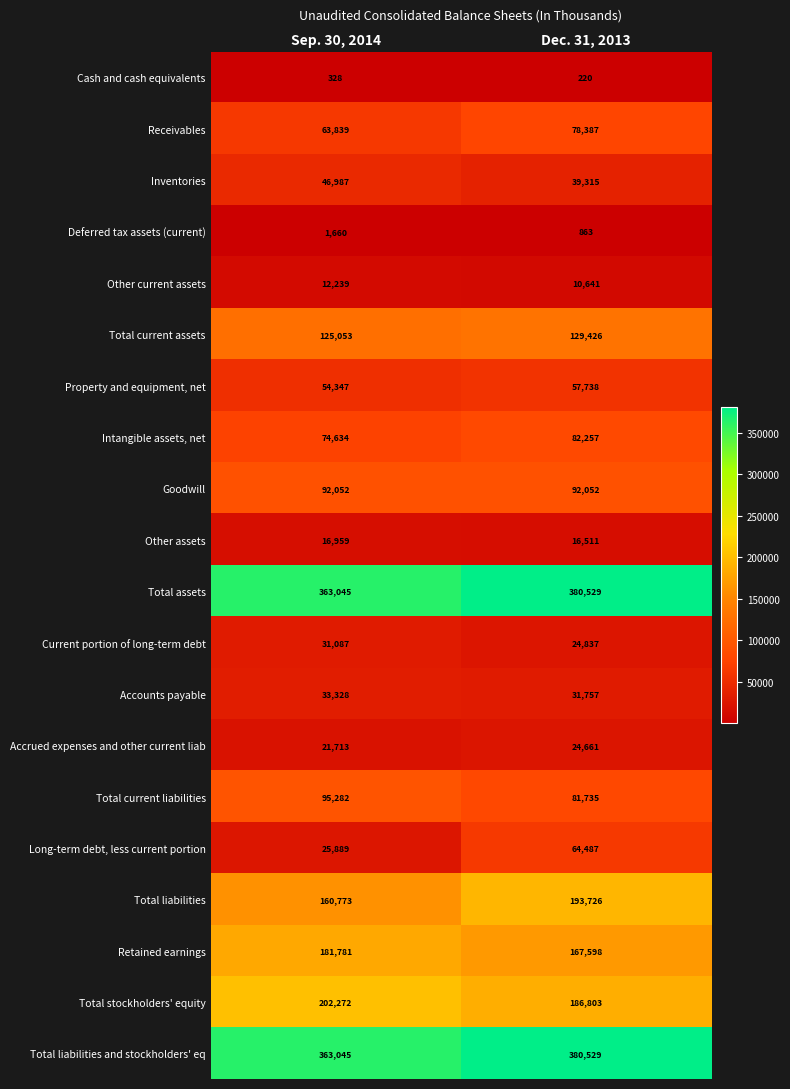

What is the total value across all series at Sep. 30, 2014?

1966313